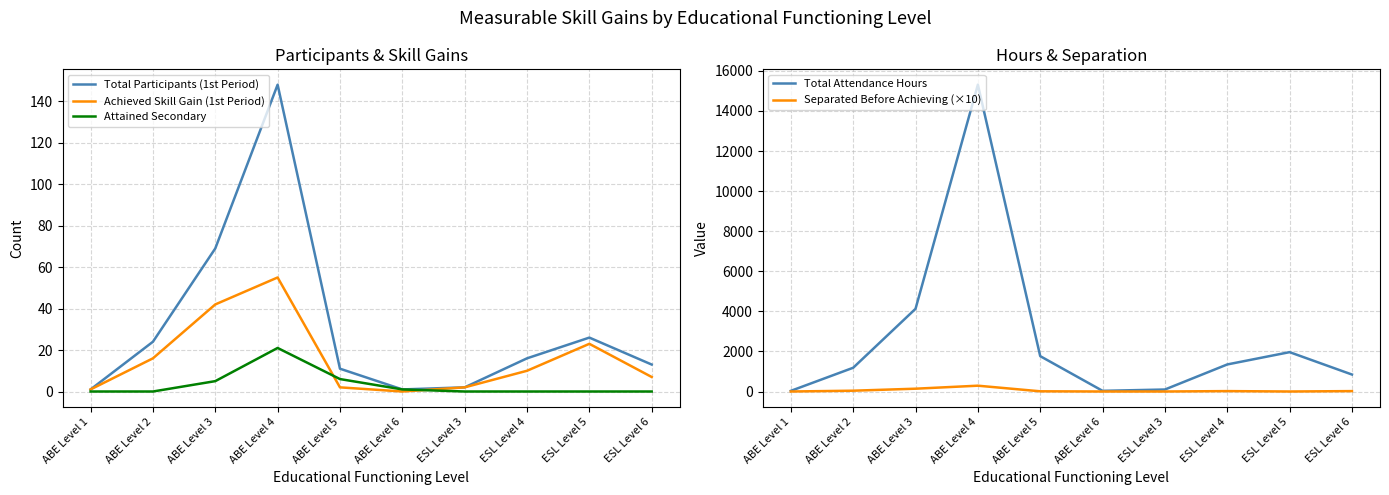

At ESL Level 4, list the series in order from smallest to largest.

Attained Secondary, Achieved Skill Gain (1st Period), Total Participants (1st Period), Separated Before Achieving (×10), Total Attendance Hours